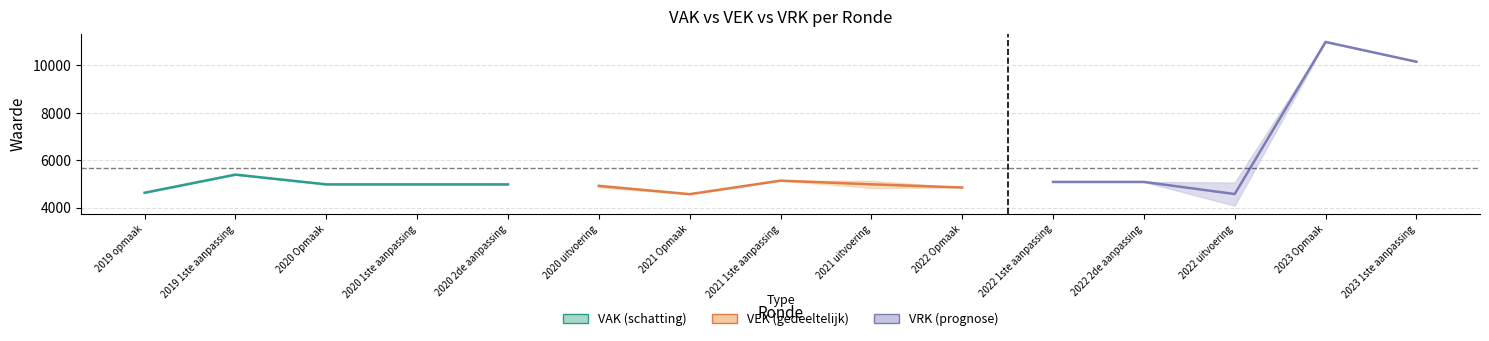

Is it true that VAK equals 1743 at 2021 1ste aanpassing?

False